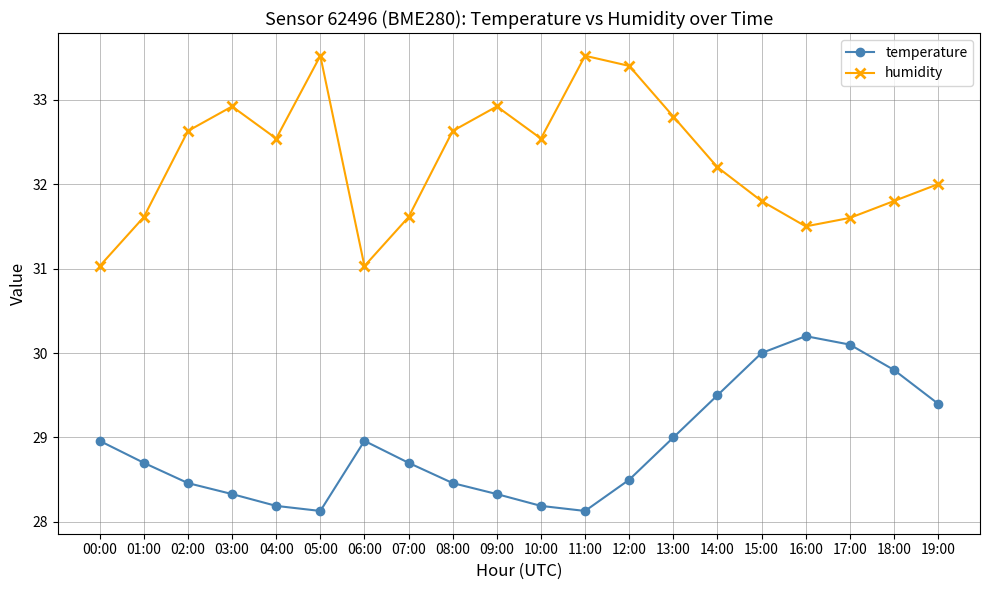

True or false: temperature has a value of 28.1 at 11:00.

True